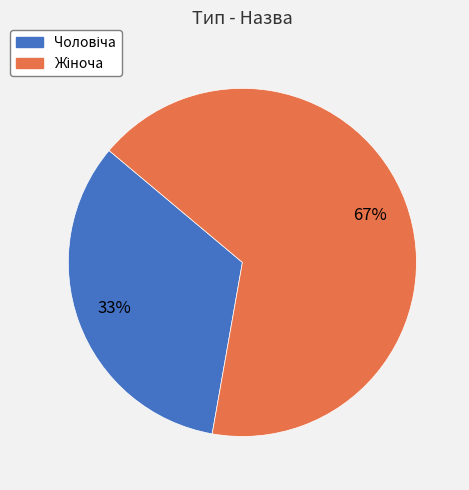

To the nearest percent, what is the average slice percentage?

50%